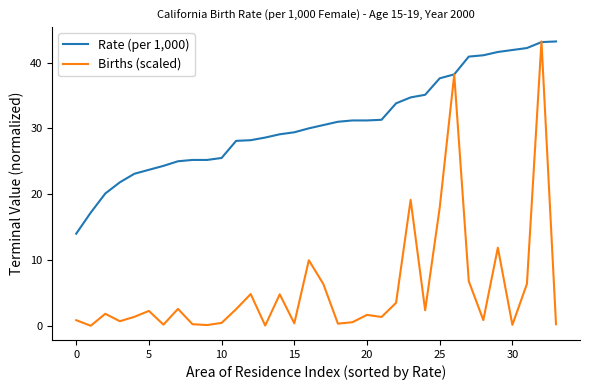

Rank the series by their average value, from highest to lowest.

Rate (per 1,000), Births (scaled)